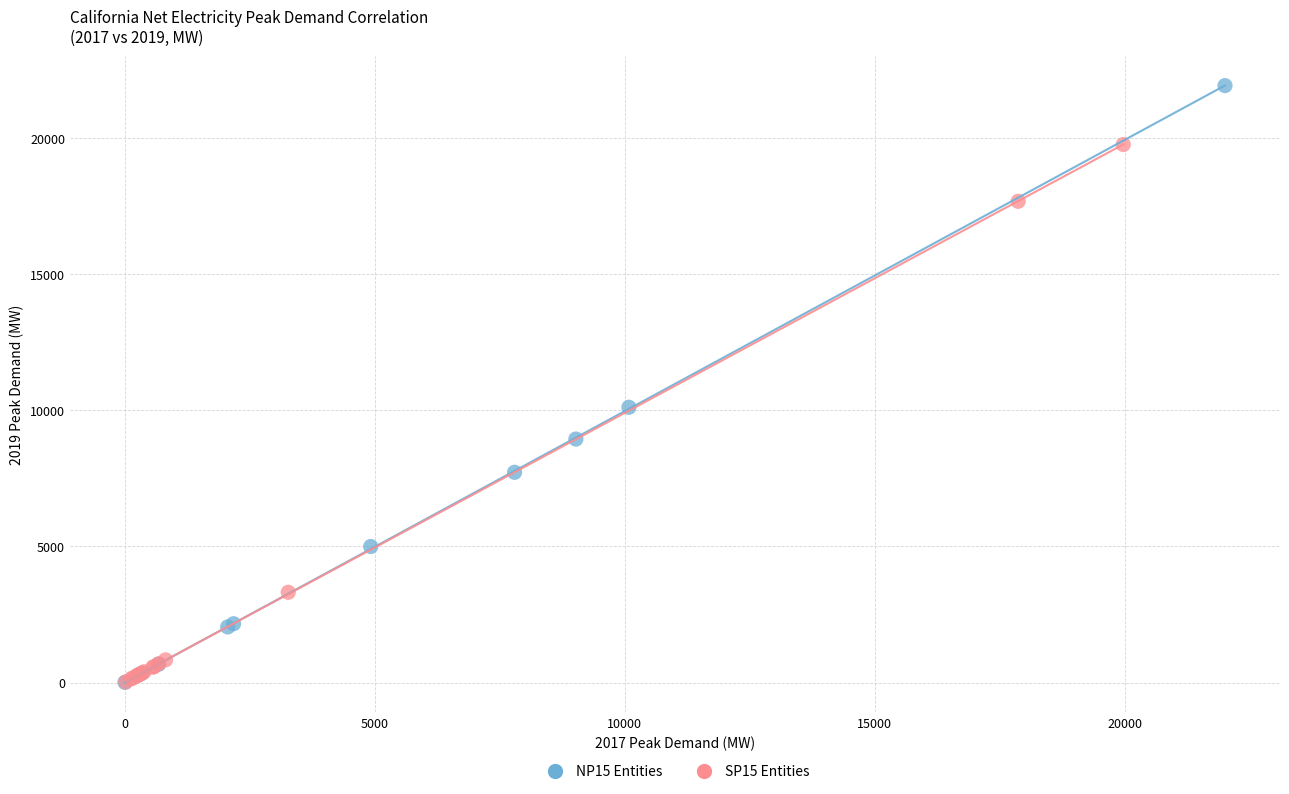

What are all the series names shown in the legend?

NP15 Entities, SP15 Entities